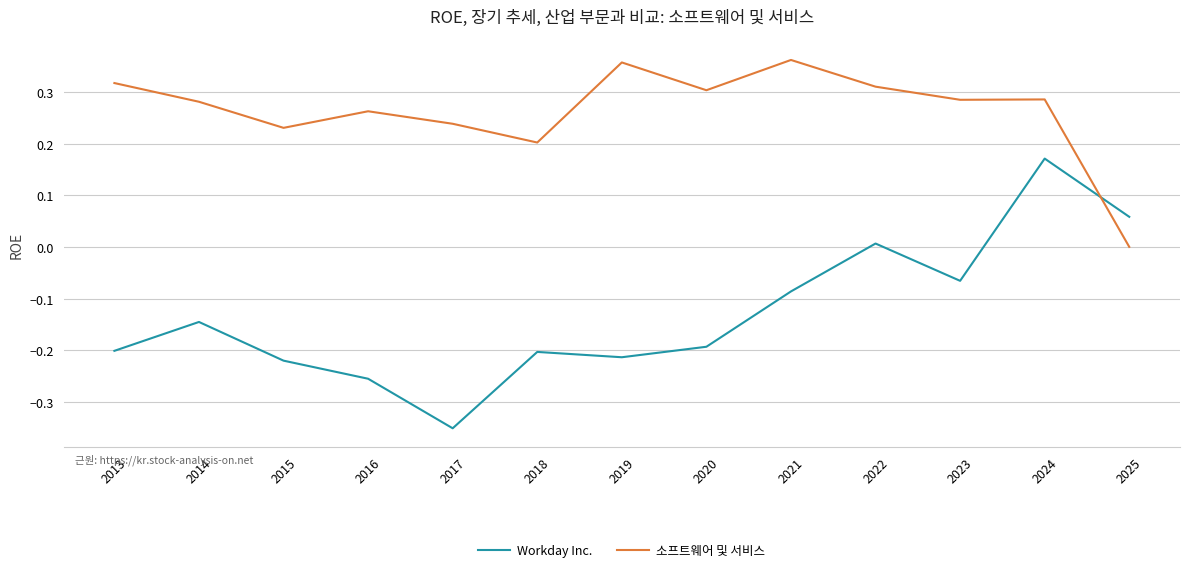

At how many categories does at least one series exceed 0?

13